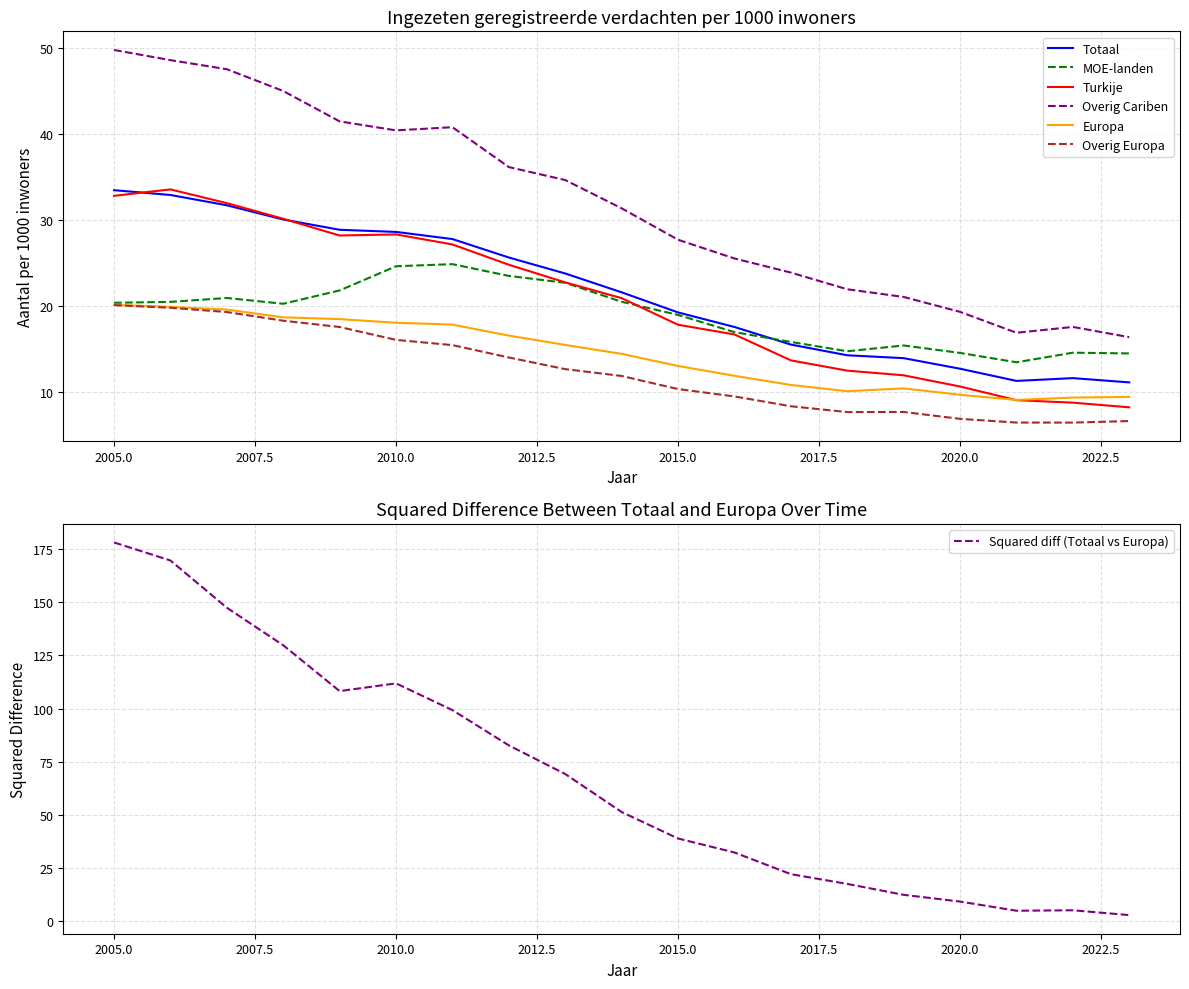

Which series has the widest spread of values?

Overig Cariben